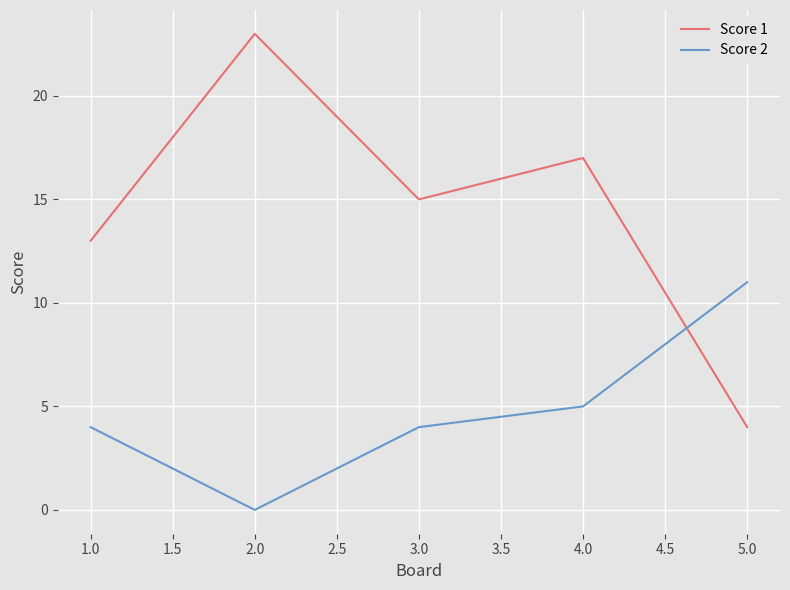

Rank the categories by Score 1 value from lowest to highest.

5.0, 1.0, 3.0, 4.0, 2.0